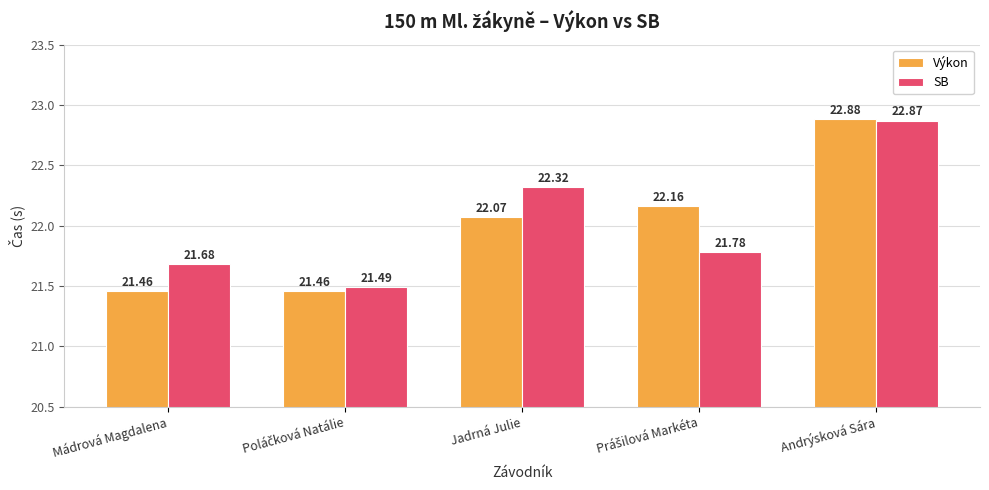

At which category is the sum across all series the highest?

Andrýsková Sára